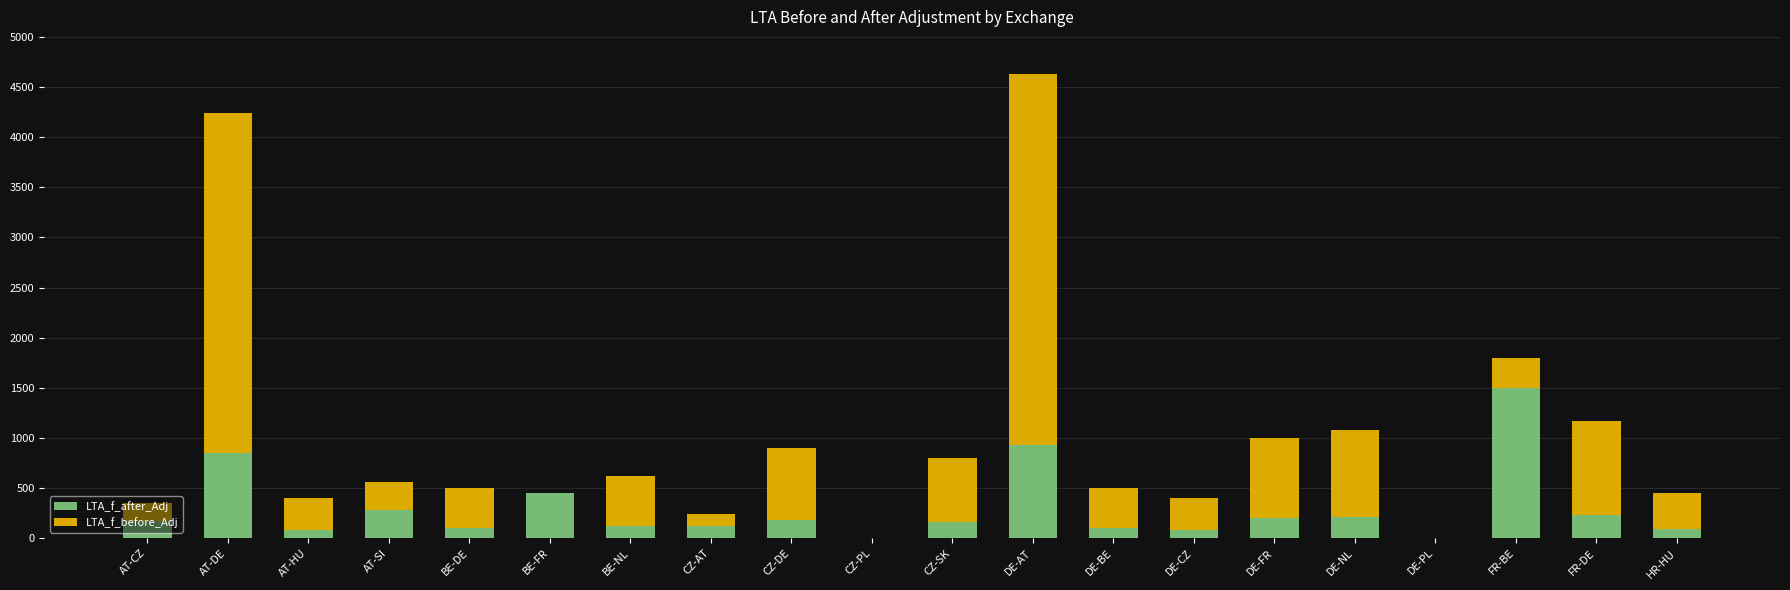

What is the maximum value for LTA_f_after_Adj?

1500.0